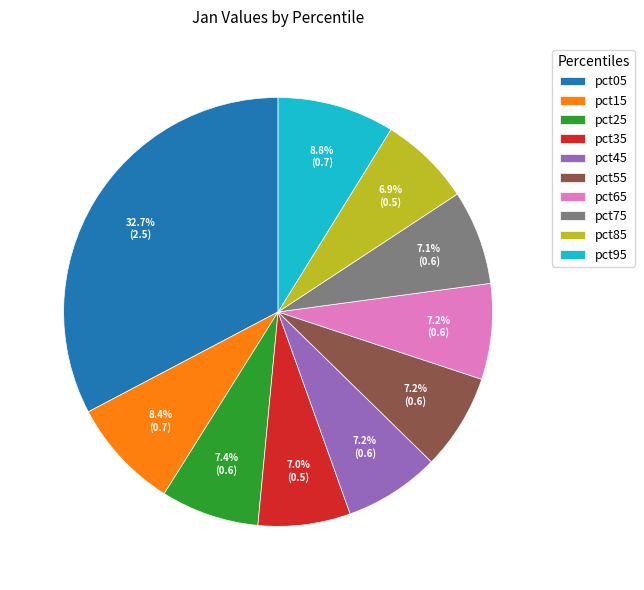

The pct85 slice represents 7% of the pie. True or false?

True